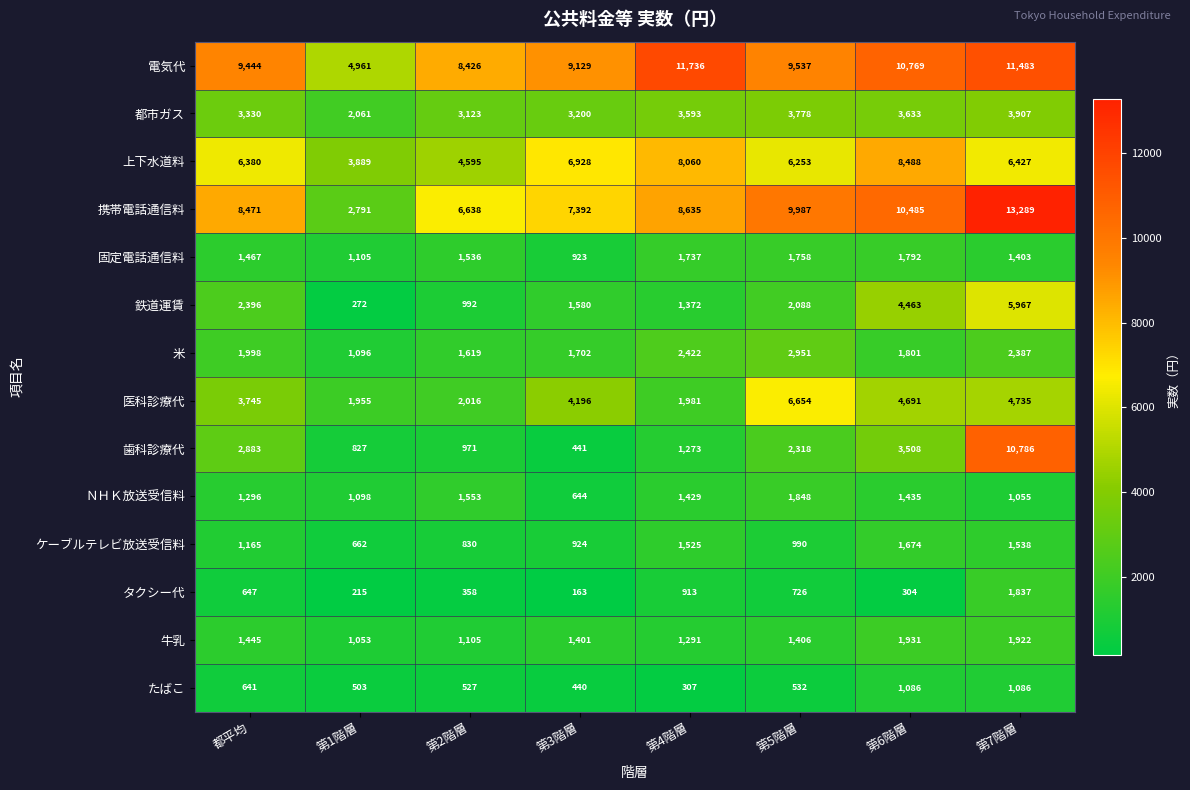

What is the spread (max minus min) of values at 第1階層?

4746